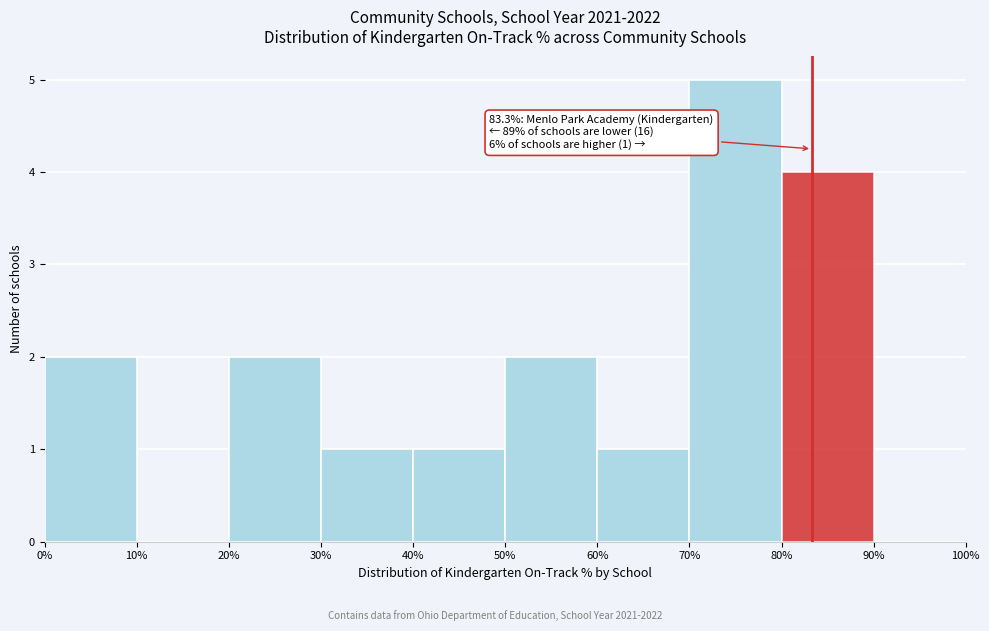

Which range on the x-axis has the tallest bar?

70% to 80%